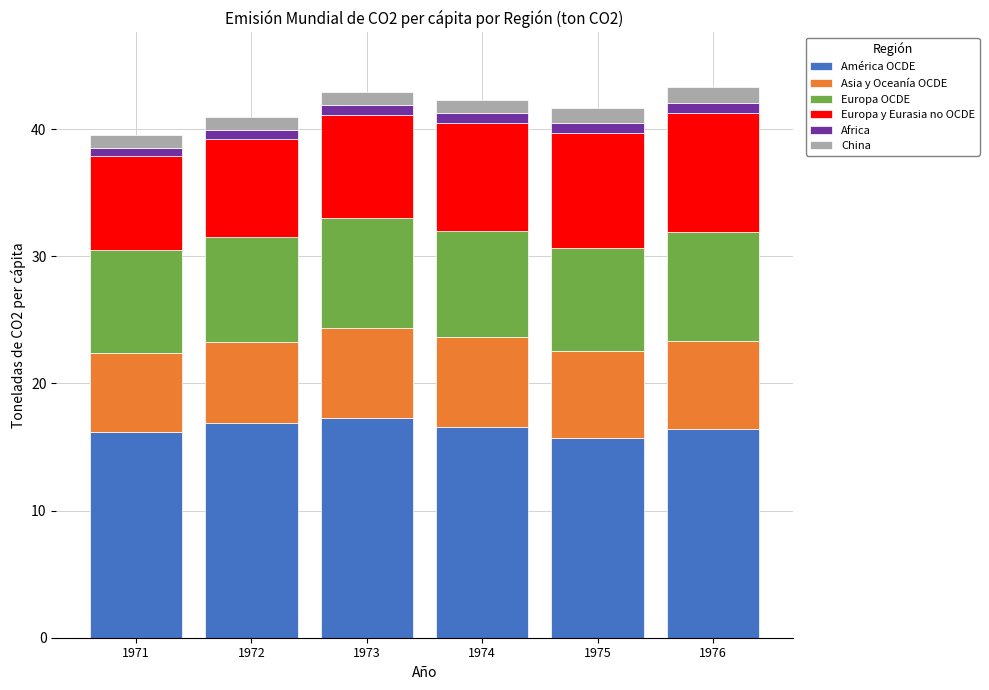

What is the lowest value of the América OCDE series?

15.7